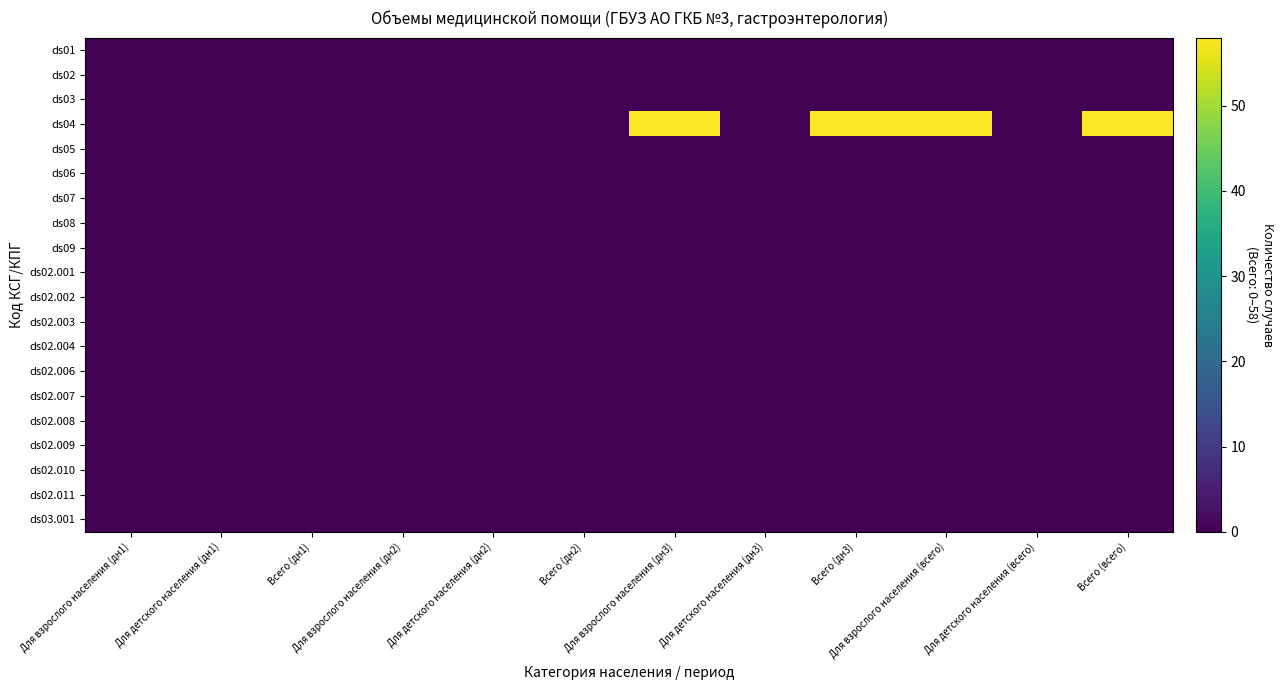

Reading right to left, list all the values displayed in this chart.

ds01: Всего (всего)=0	Для детского населения (всего)=0	Для взрослого населения (всего)=0	Всего (дн3)=0	Для детского населения (дн3)=0	Для взрослого населения (дн3)=0	Всего (дн2)=0	Для детского населения (дн2)=0	Для взрослого населения (дн2)=0	Всего (дн1)=0	Для детского населения (дн1)=0	Для взрослого населения (дн1)=0
ds02: Всего (всего)=0	Для детского населения (всего)=0	Для взрослого населения (всего)=0	Всего (дн3)=0	Для детского населения (дн3)=0	Для взрослого населения (дн3)=0	Всего (дн2)=0	Для детского населения (дн2)=0	Для взрослого населения (дн2)=0	Всего (дн1)=0	Для детского населения (дн1)=0	Для взрослого населения (дн1)=0
ds03: Всего (всего)=0	Для детского населения (всего)=0	Для взрослого населения (всего)=0	Всего (дн3)=0	Для детского населения (дн3)=0	Для взрослого населения (дн3)=0	Всего (дн2)=0	Для детского населения (дн2)=0	Для взрослого населения (дн2)=0	Всего (дн1)=0	Для детского населения (дн1)=0	Для взрослого населения (дн1)=0
ds04: Всего (всего)=58	Для детского населения (всего)=0	Для взрослого населения (всего)=58	Всего (дн3)=58	Для детского населения (дн3)=0	Для взрослого населения (дн3)=58	Всего (дн2)=0	Для детского населения (дн2)=0	Для взрослого населения (дн2)=0	Всего (дн1)=0	Для детского населения (дн1)=0	Для взрослого населения (дн1)=0
ds05: Всего (всего)=0	Для детского населения (всего)=0	Для взрослого населения (всего)=0	Всего (дн3)=0	Для детского населения (дн3)=0	Для взрослого населения (дн3)=0	Всего (дн2)=0	Для детского населения (дн2)=0	Для взрослого населения (дн2)=0	Всего (дн1)=0	Для детского населения (дн1)=0	Для взрослого населения (дн1)=0
ds06: Всего (всего)=0	Для детского населения (всего)=0	Для взрослого населения (всего)=0	Всего (дн3)=0	Для детского населения (дн3)=0	Для взрослого населения (дн3)=0	Всего (дн2)=0	Для детского населения (дн2)=0	Для взрослого населения (дн2)=0	Всего (дн1)=0	Для детского населения (дн1)=0	Для взрослого населения (дн1)=0
ds07: Всего (всего)=0	Для детского населения (всего)=0	Для взрослого населения (всего)=0	Всего (дн3)=0	Для детского населения (дн3)=0	Для взрослого населения (дн3)=0	Всего (дн2)=0	Для детского населения (дн2)=0	Для взрослого населения (дн2)=0	Всего (дн1)=0	Для детского населения (дн1)=0	Для взрослого населения (дн1)=0
ds08: Всего (всего)=0	Для детского населения (всего)=0	Для взрослого населения (всего)=0	Всего (дн3)=0	Для детского населения (дн3)=0	Для взрослого населения (дн3)=0	Всего (дн2)=0	Для детского населения (дн2)=0	Для взрослого населения (дн2)=0	Всего (дн1)=0	Для детского населения (дн1)=0	Для взрослого населения (дн1)=0
ds09: Всего (всего)=0	Для детского населения (всего)=0	Для взрослого населения (всего)=0	Всего (дн3)=0	Для детского населения (дн3)=0	Для взрослого населения (дн3)=0	Всего (дн2)=0	Для детского населения (дн2)=0	Для взрослого населения (дн2)=0	Всего (дн1)=0	Для детского населения (дн1)=0	Для взрослого населения (дн1)=0
ds02.001: Всего (всего)=0	Для детского населения (всего)=0	Для взрослого населения (всего)=0	Всего (дн3)=0	Для детского населения (дн3)=0	Для взрослого населения (дн3)=0	Всего (дн2)=0	Для детского населения (дн2)=0	Для взрослого населения (дн2)=0	Всего (дн1)=0	Для детского населения (дн1)=0	Для взрослого населения (дн1)=0
ds02.002: Всего (всего)=0	Для детского населения (всего)=0	Для взрослого населения (всего)=0	Всего (дн3)=0	Для детского населения (дн3)=0	Для взрослого населения (дн3)=0	Всего (дн2)=0	Для детского населения (дн2)=0	Для взрослого населения (дн2)=0	Всего (дн1)=0	Для детского населения (дн1)=0	Для взрослого населения (дн1)=0
ds02.003: Всего (всего)=0	Для детского населения (всего)=0	Для взрослого населения (всего)=0	Всего (дн3)=0	Для детского населения (дн3)=0	Для взрослого населения (дн3)=0	Всего (дн2)=0	Для детского населения (дн2)=0	Для взрослого населения (дн2)=0	Всего (дн1)=0	Для детского населения (дн1)=0	Для взрослого населения (дн1)=0
ds02.004: Всего (всего)=0	Для детского населения (всего)=0	Для взрослого населения (всего)=0	Всего (дн3)=0	Для детского населения (дн3)=0	Для взрослого населения (дн3)=0	Всего (дн2)=0	Для детского населения (дн2)=0	Для взрослого населения (дн2)=0	Всего (дн1)=0	Для детского населения (дн1)=0	Для взрослого населения (дн1)=0
ds02.006: Всего (всего)=0	Для детского населения (всего)=0	Для взрослого населения (всего)=0	Всего (дн3)=0	Для детского населения (дн3)=0	Для взрослого населения (дн3)=0	Всего (дн2)=0	Для детского населения (дн2)=0	Для взрослого населения (дн2)=0	Всего (дн1)=0	Для детского населения (дн1)=0	Для взрослого населения (дн1)=0
ds02.007: Всего (всего)=0	Для детского населения (всего)=0	Для взрослого населения (всего)=0	Всего (дн3)=0	Для детского населения (дн3)=0	Для взрослого населения (дн3)=0	Всего (дн2)=0	Для детского населения (дн2)=0	Для взрослого населения (дн2)=0	Всего (дн1)=0	Для детского населения (дн1)=0	Для взрослого населения (дн1)=0
ds02.008: Всего (всего)=0	Для детского населения (всего)=0	Для взрослого населения (всего)=0	Всего (дн3)=0	Для детского населения (дн3)=0	Для взрослого населения (дн3)=0	Всего (дн2)=0	Для детского населения (дн2)=0	Для взрослого населения (дн2)=0	Всего (дн1)=0	Для детского населения (дн1)=0	Для взрослого населения (дн1)=0
ds02.009: Всего (всего)=0	Для детского населения (всего)=0	Для взрослого населения (всего)=0	Всего (дн3)=0	Для детского населения (дн3)=0	Для взрослого населения (дн3)=0	Всего (дн2)=0	Для детского населения (дн2)=0	Для взрослого населения (дн2)=0	Всего (дн1)=0	Для детского населения (дн1)=0	Для взрослого населения (дн1)=0
ds02.010: Всего (всего)=0	Для детского населения (всего)=0	Для взрослого населения (всего)=0	Всего (дн3)=0	Для детского населения (дн3)=0	Для взрослого населения (дн3)=0	Всего (дн2)=0	Для детского населения (дн2)=0	Для взрослого населения (дн2)=0	Всего (дн1)=0	Для детского населения (дн1)=0	Для взрослого населения (дн1)=0
ds02.011: Всего (всего)=0	Для детского населения (всего)=0	Для взрослого населения (всего)=0	Всего (дн3)=0	Для детского населения (дн3)=0	Для взрослого населения (дн3)=0	Всего (дн2)=0	Для детского населения (дн2)=0	Для взрослого населения (дн2)=0	Всего (дн1)=0	Для детского населения (дн1)=0	Для взрослого населения (дн1)=0
ds03.001: Всего (всего)=0	Для детского населения (всего)=0	Для взрослого населения (всего)=0	Всего (дн3)=0	Для детского населения (дн3)=0	Для взрослого населения (дн3)=0	Всего (дн2)=0	Для детского населения (дн2)=0	Для взрослого населения (дн2)=0	Всего (дн1)=0	Для детского населения (дн1)=0	Для взрослого населения (дн1)=0